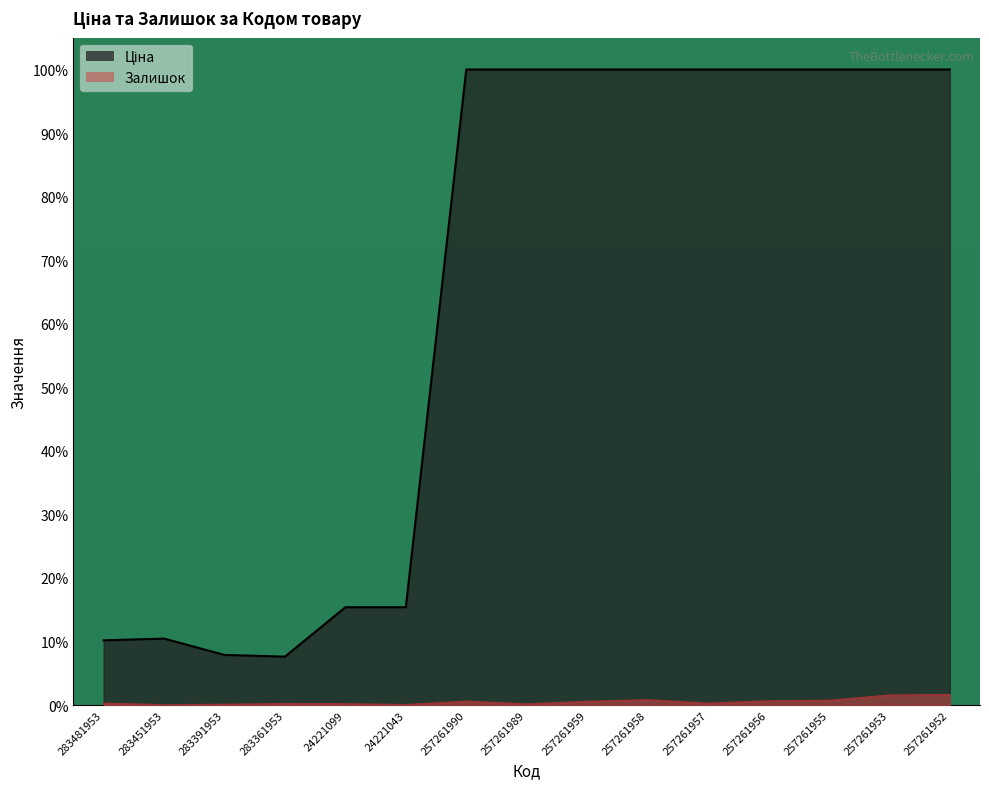

True or false: Залишок has more than 0 interior local peaks.

True